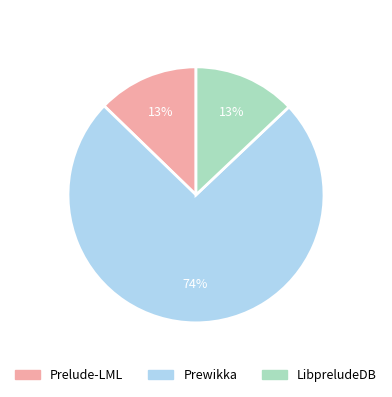

Which has a higher value, Prelude-LML or Prewikka?

Prewikka